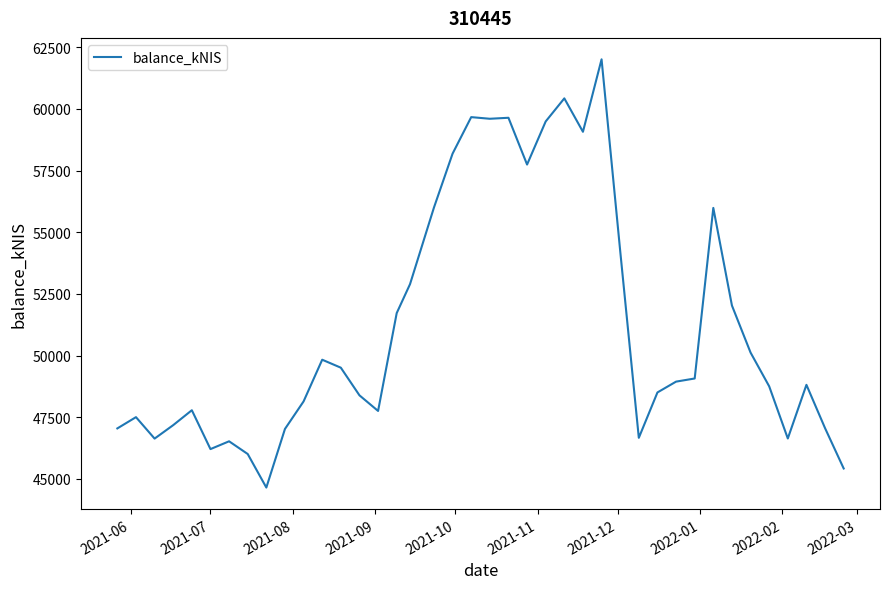

True or false: there are more than 2 points higher than both neighbors.

True